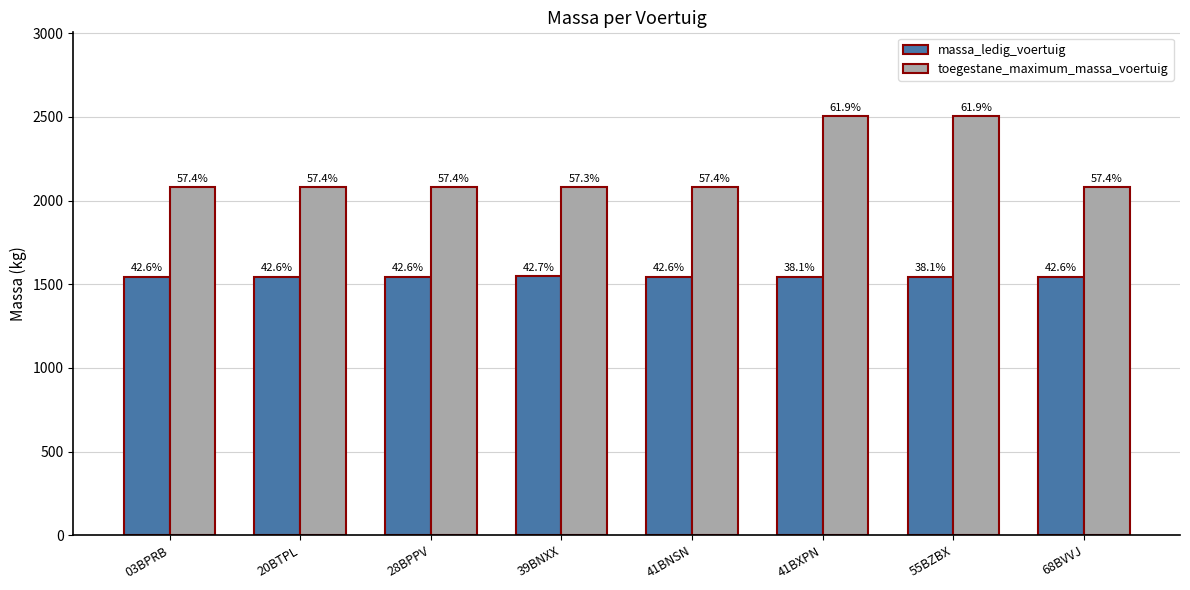

What is the sum of all massa_ledig_voertuig values?

12365